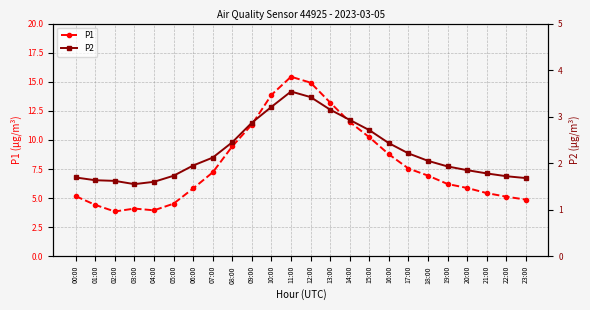

List the series in order of their overall mean, highest first.

P1, P2